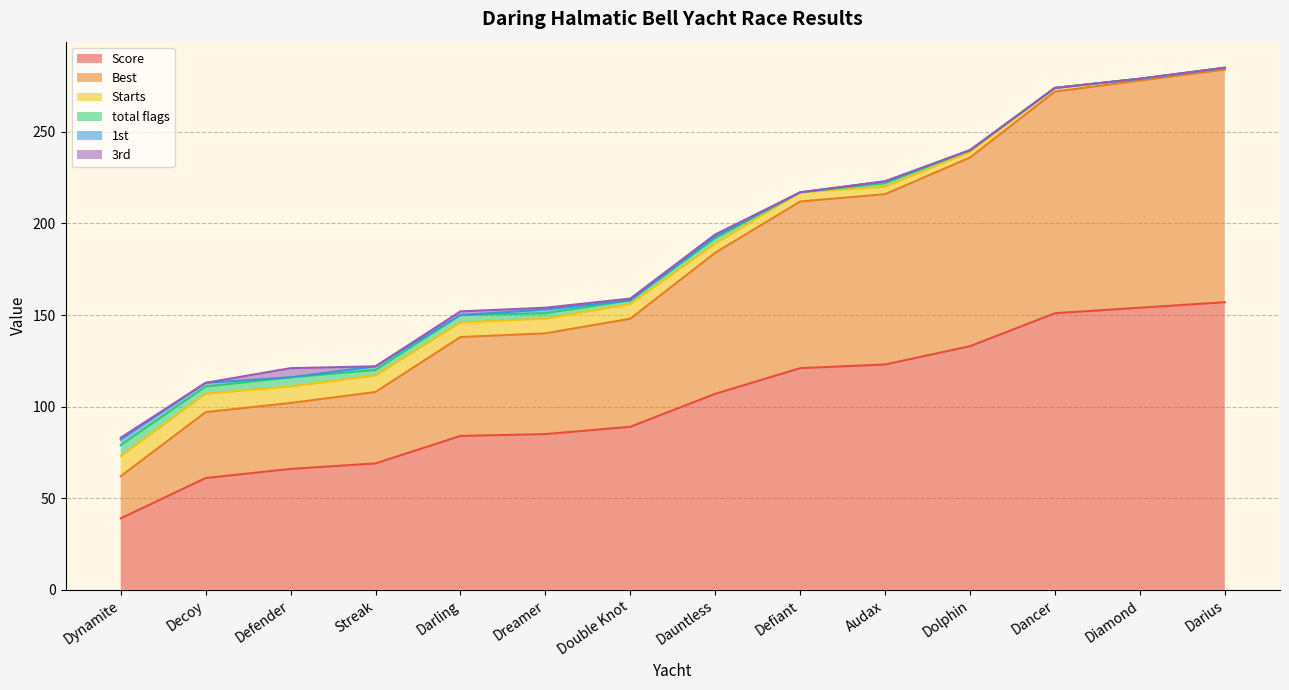

What is the difference between the maximum and minimum values in the Score series?

118